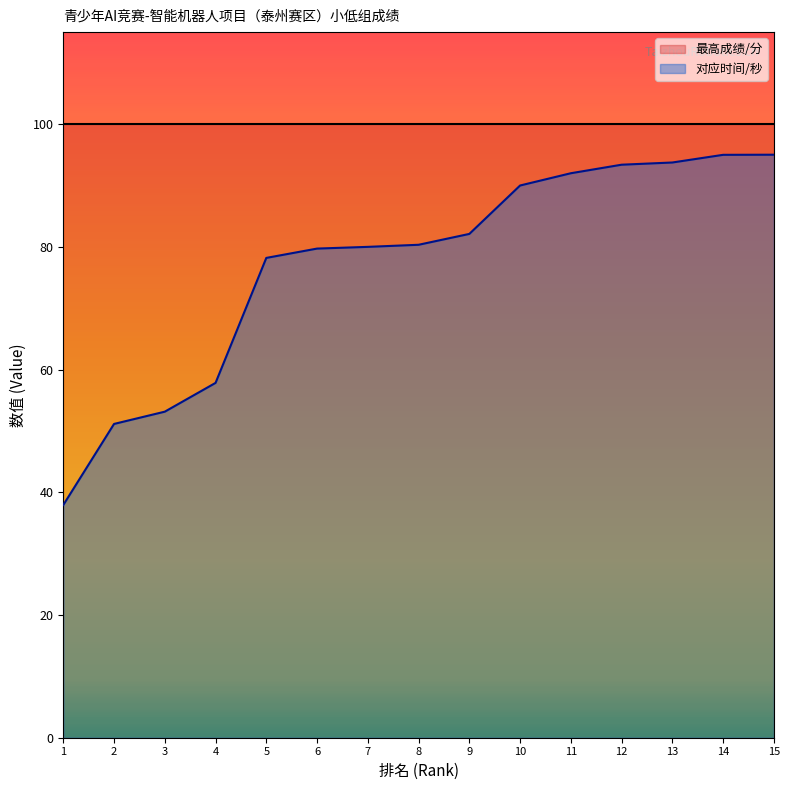

Which label corresponds to the smallest value in the chart?

1